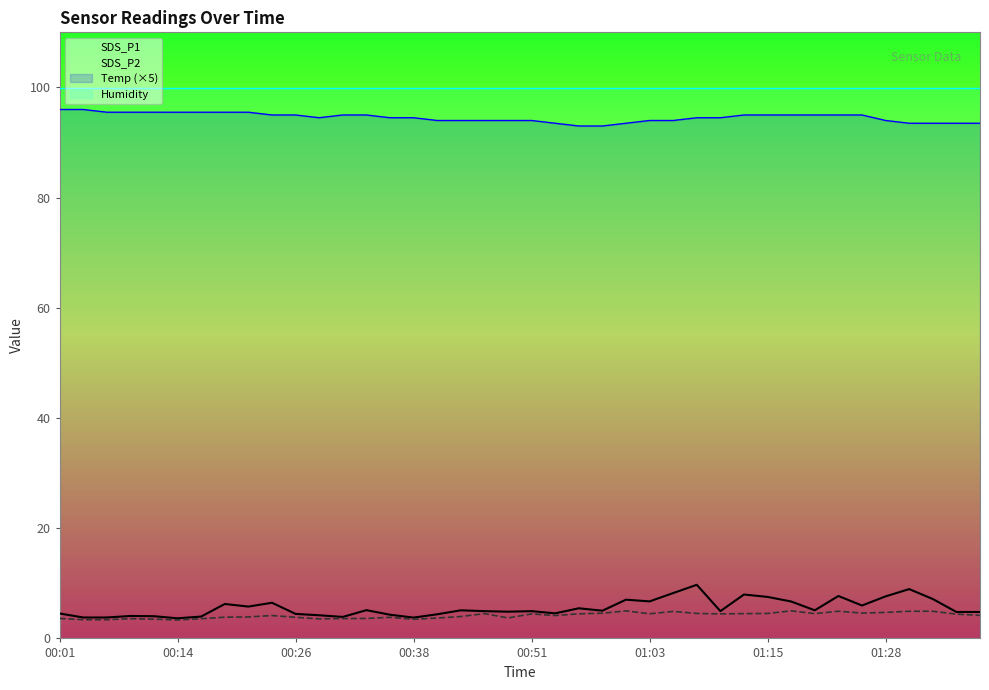

Count the number of categories in the chart.

40